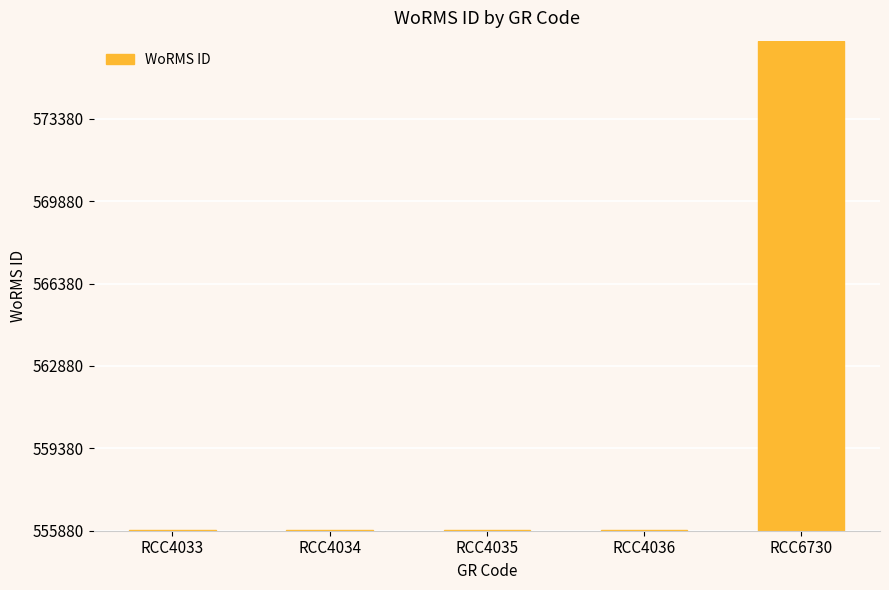

Are the bars grouped side by side (vs. stacked)?

No